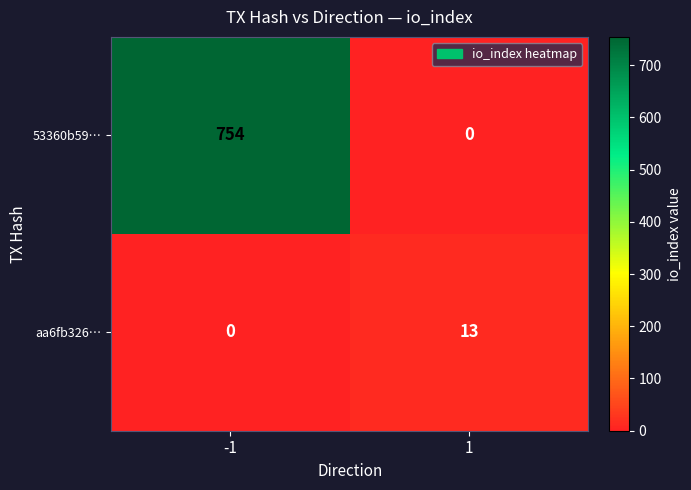

True or false: 53360b59… has a value of 353 at 1.

False